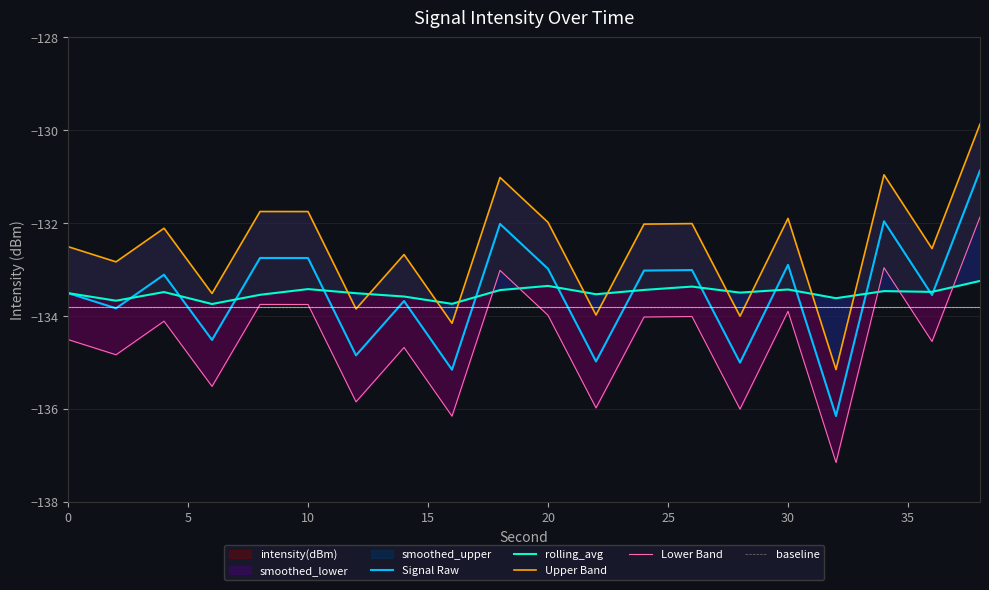

How many data points in Lower Band are less than -134?

13